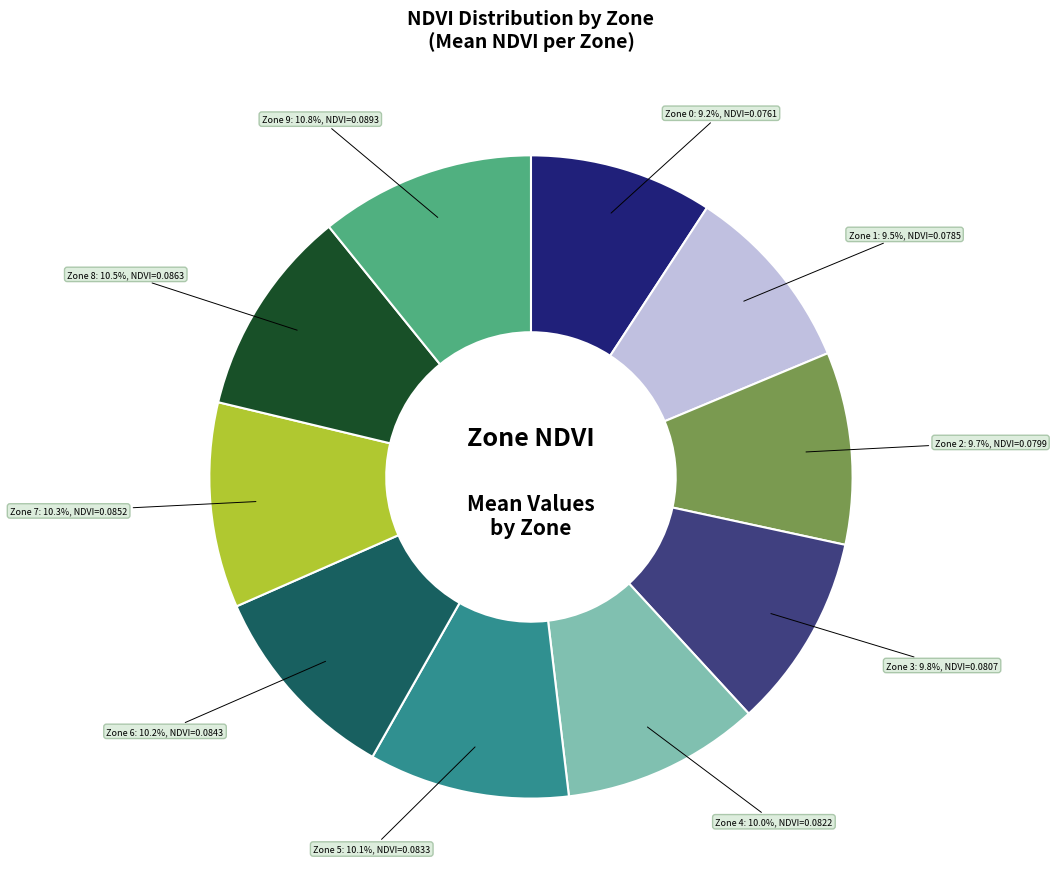

Is there any slice that represents more than half of the pie?

No